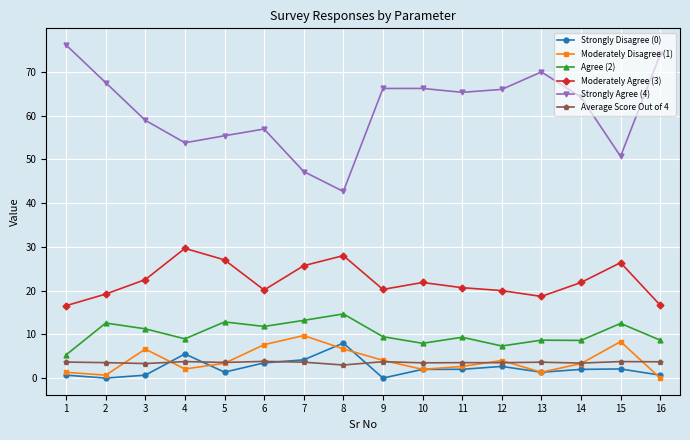

How many values in the Strongly Agree (4) series exceed 65?

8